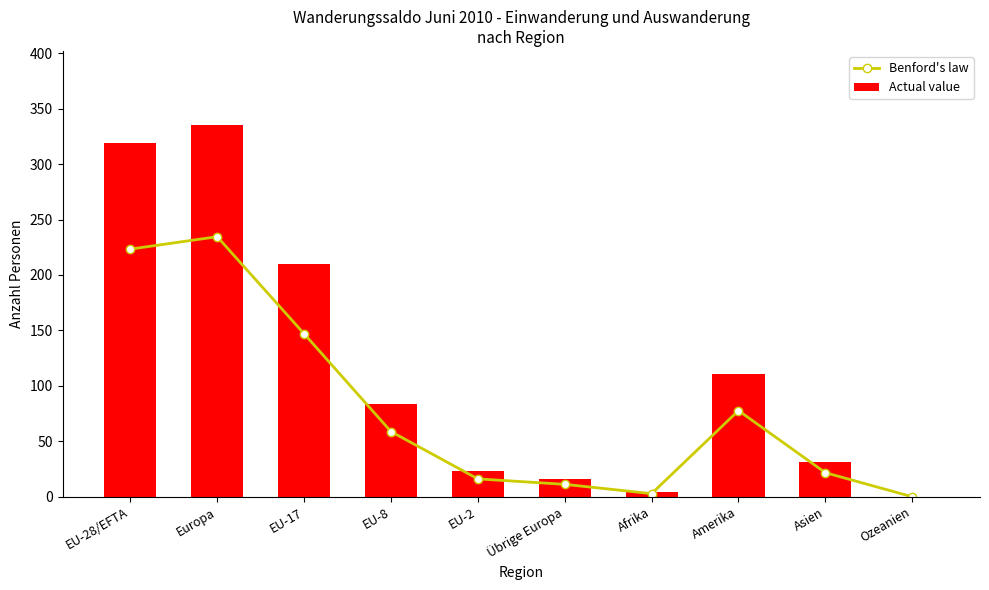

Reading left to right, what are all the values shown in this chart?

Benford's law: 223.3	234.5	147.0	58.8	16.1	11.2	2.8	77.7	21.7	0.0
Actual value: 319.0	335.0	210.0	84.0	23.0	16.0	4.0	111.0	31.0	0.0